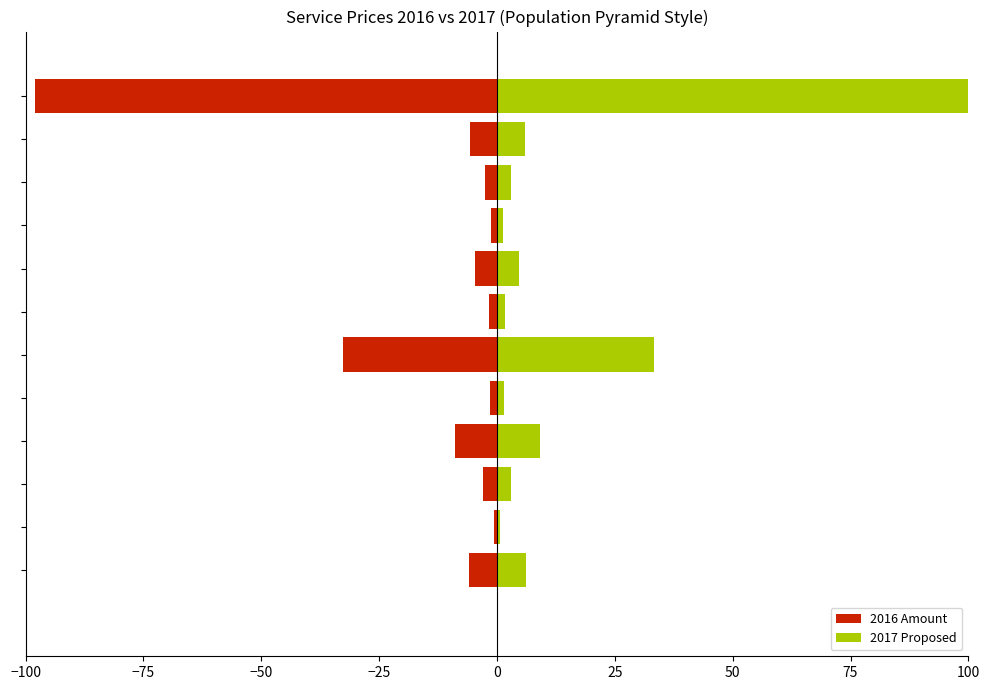

What is the difference between the highest and lowest values at 100?

2.4